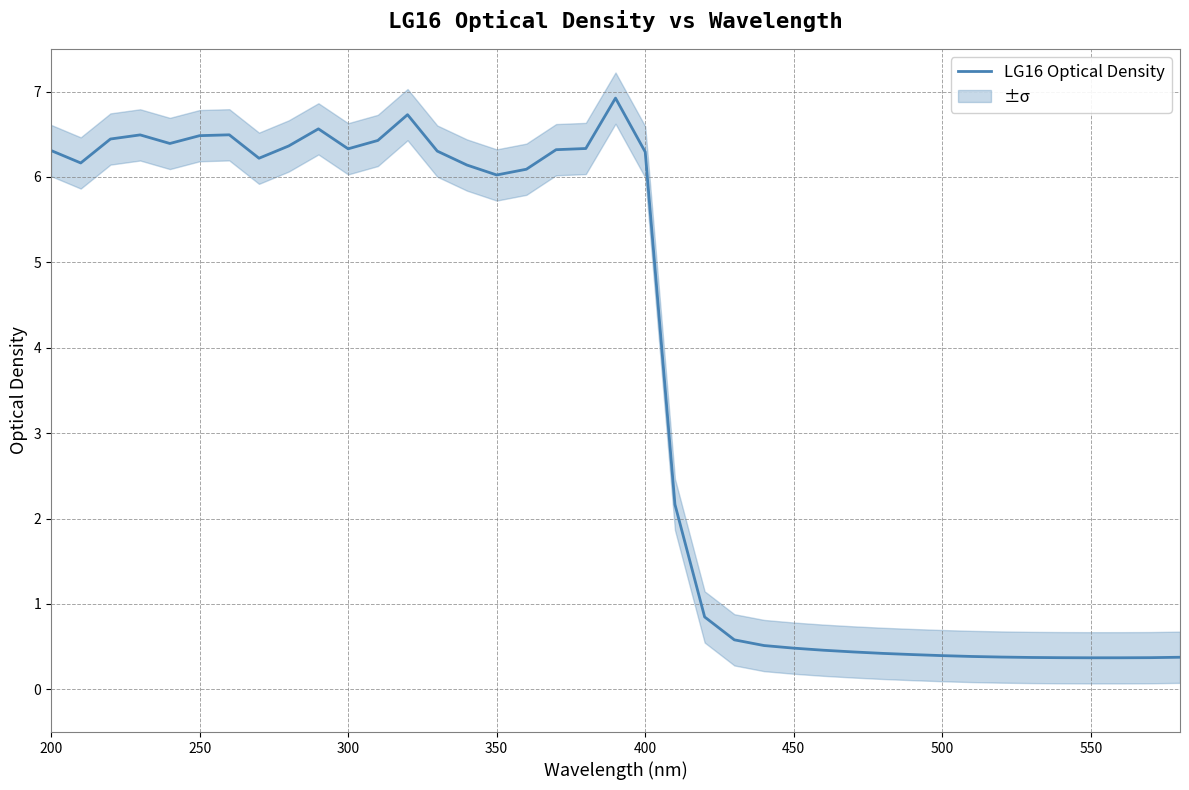

True or false: LG16 Optical Density has a value of 3.4 at 300.

False